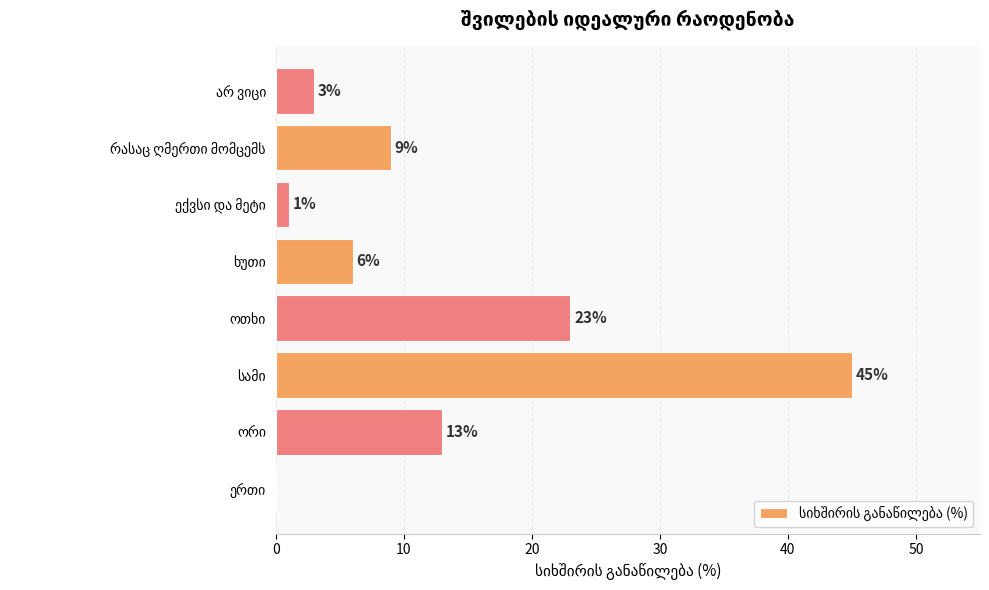

How many categories are shown in the chart?

8